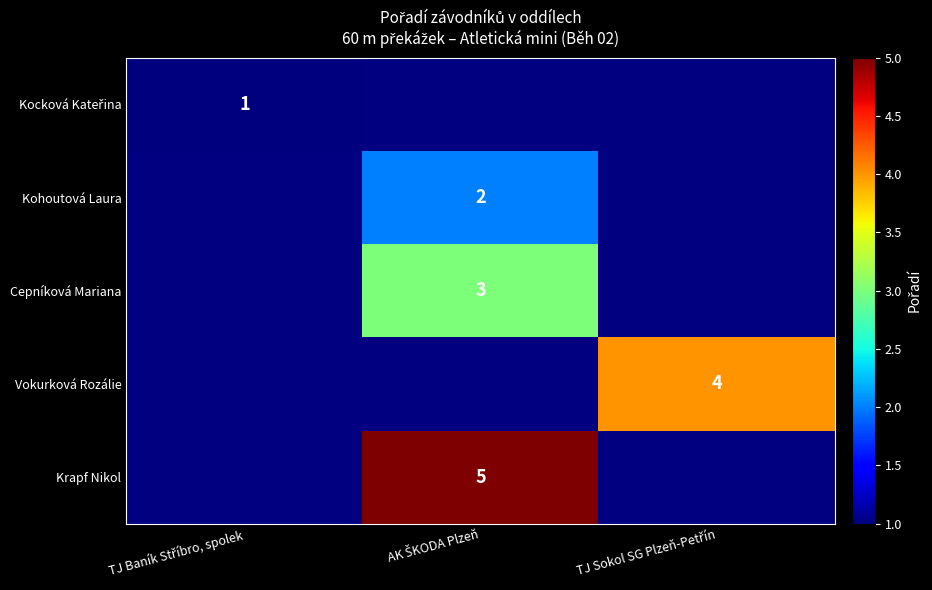

The Cepníková Mariana series shows 3.0 at AK ŠKODA Plzeň. True or false?

True